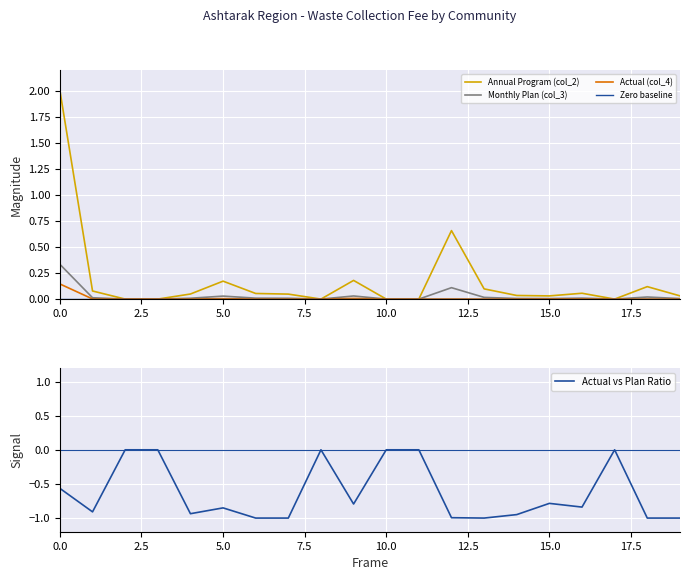

At how many categories does at least one series exceed 1?

1